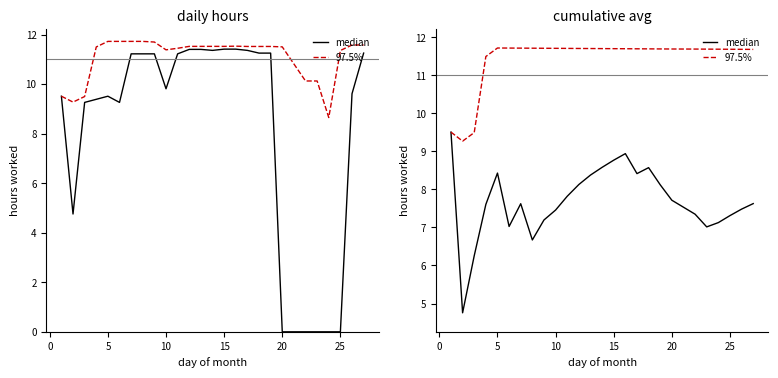

How many 97.5% values are between 11 and 12?

23